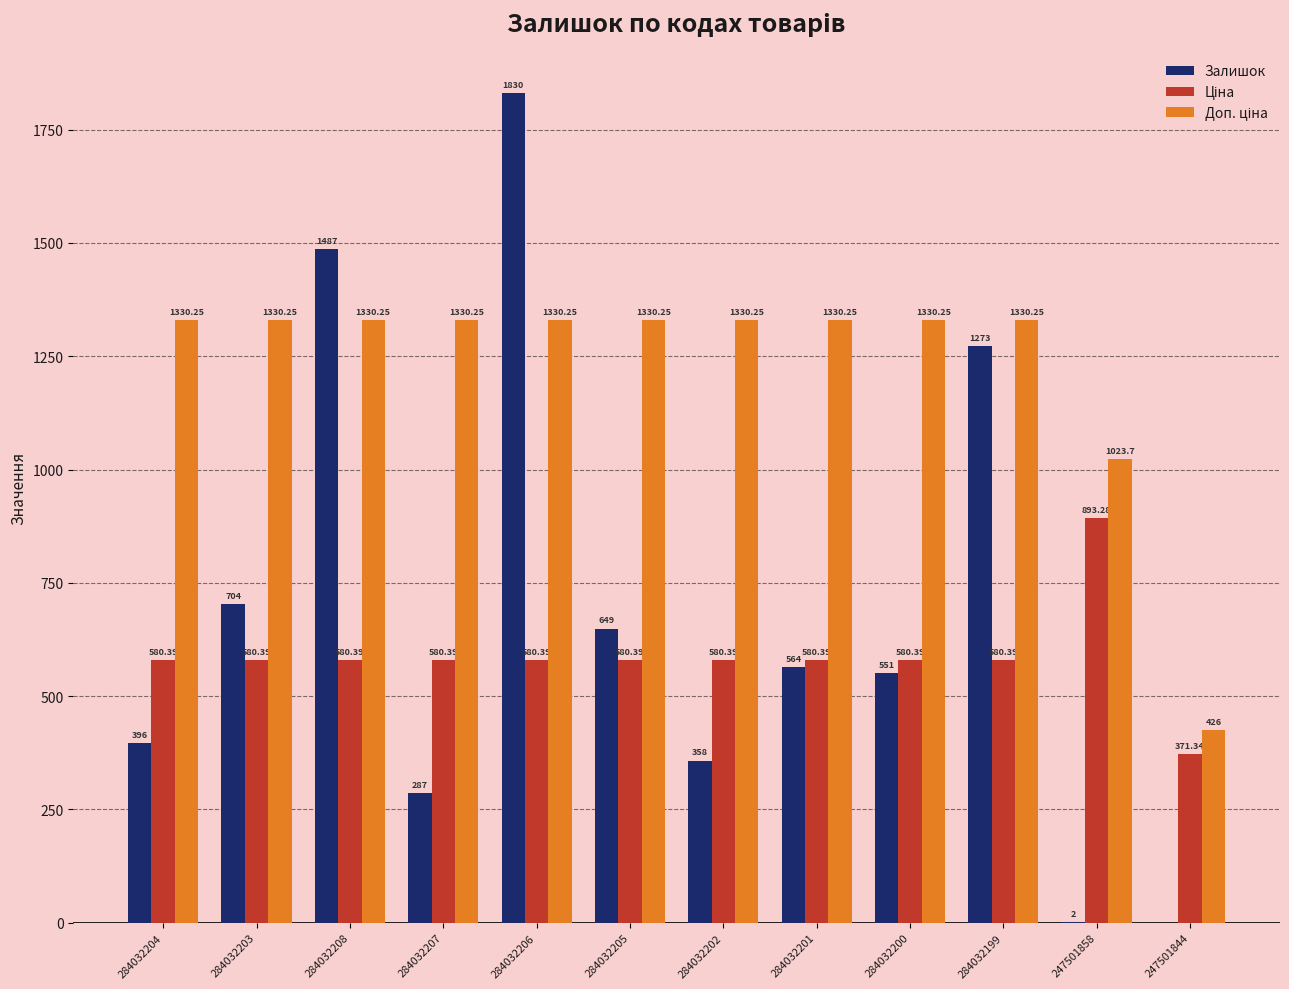

How many data points does each series have?

12